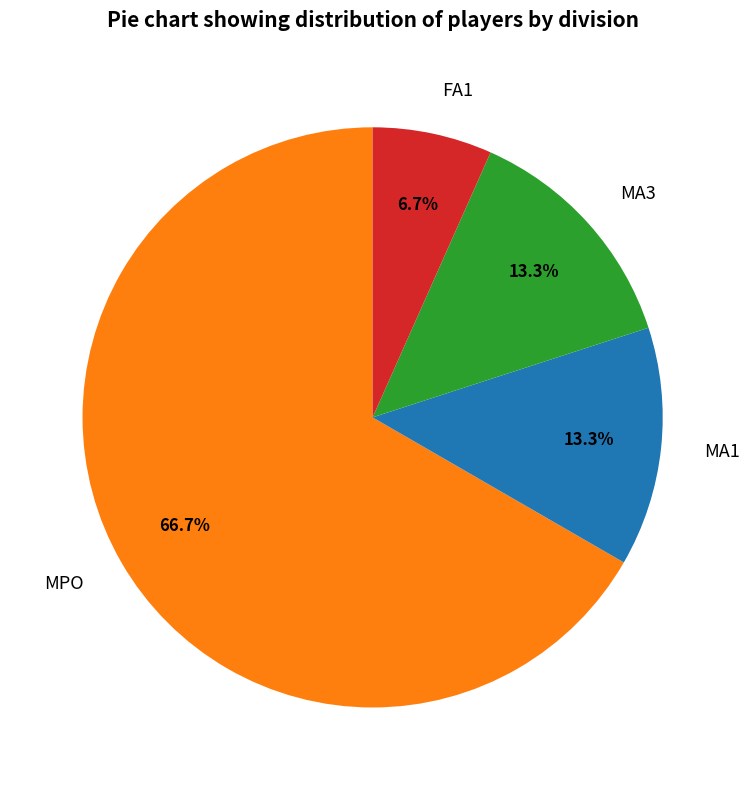

Is there any slice that represents more than half of the pie?

Yes